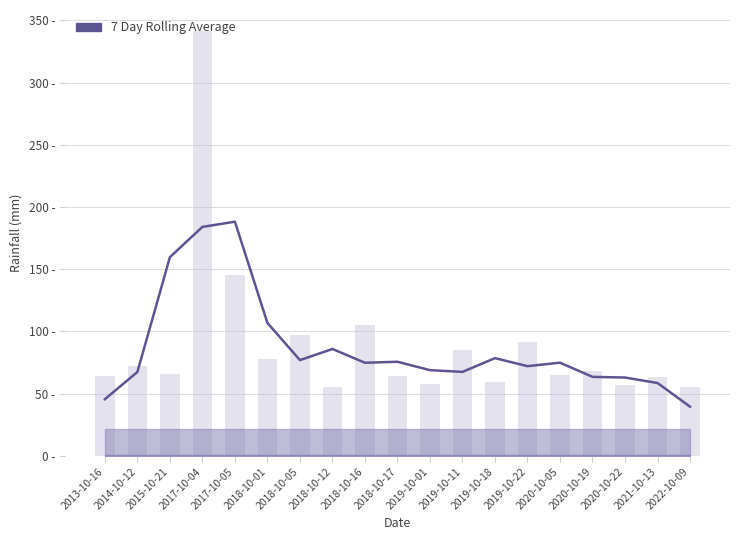

What is the label of the 2nd bar from the right?

2021-10-13